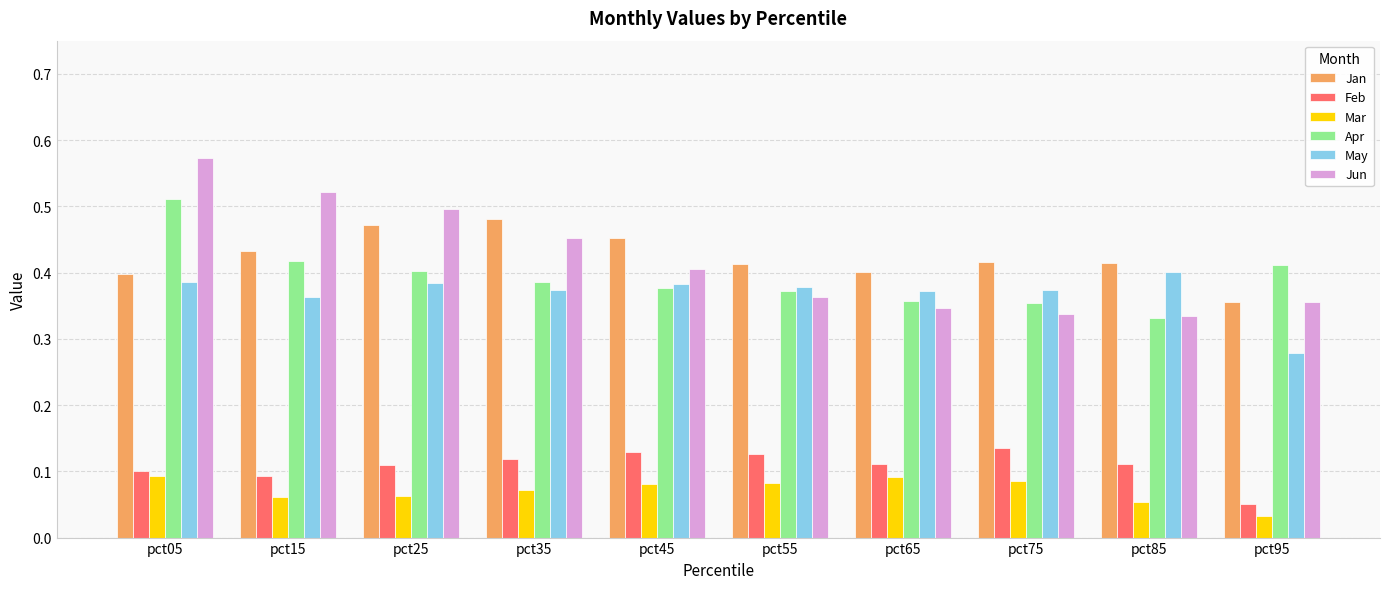

Is it true that Jan equals 0.7 at pct45?

False